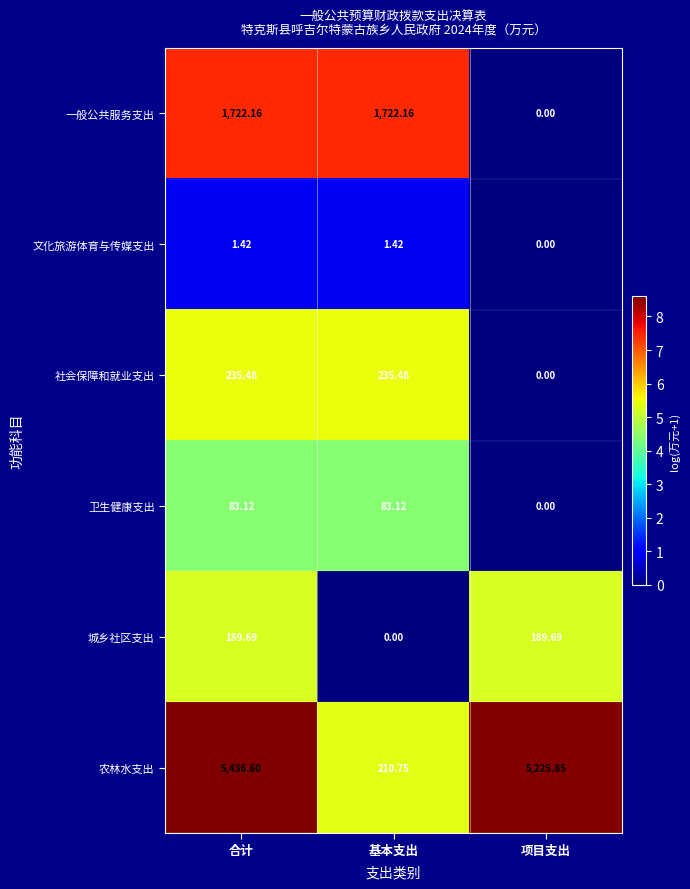

At which category is the sum across all series the highest?

合计